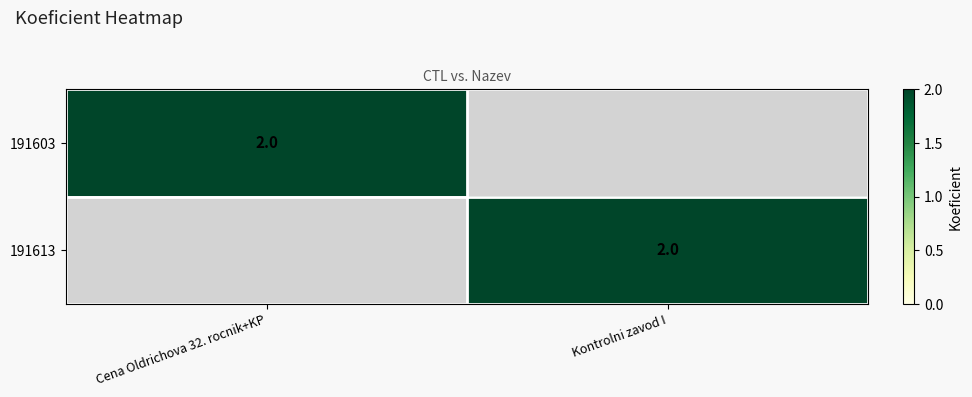

The value of 191603 at Cena Oldrichova 32. rocnik+KP is 2. True or false?

True